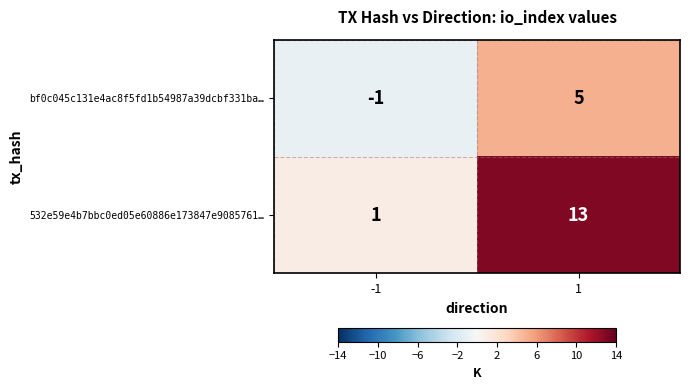

Between -1 and 1, which series saw the biggest shift?

532e59e4b7bbc0ed05e60886e173847e9085761…